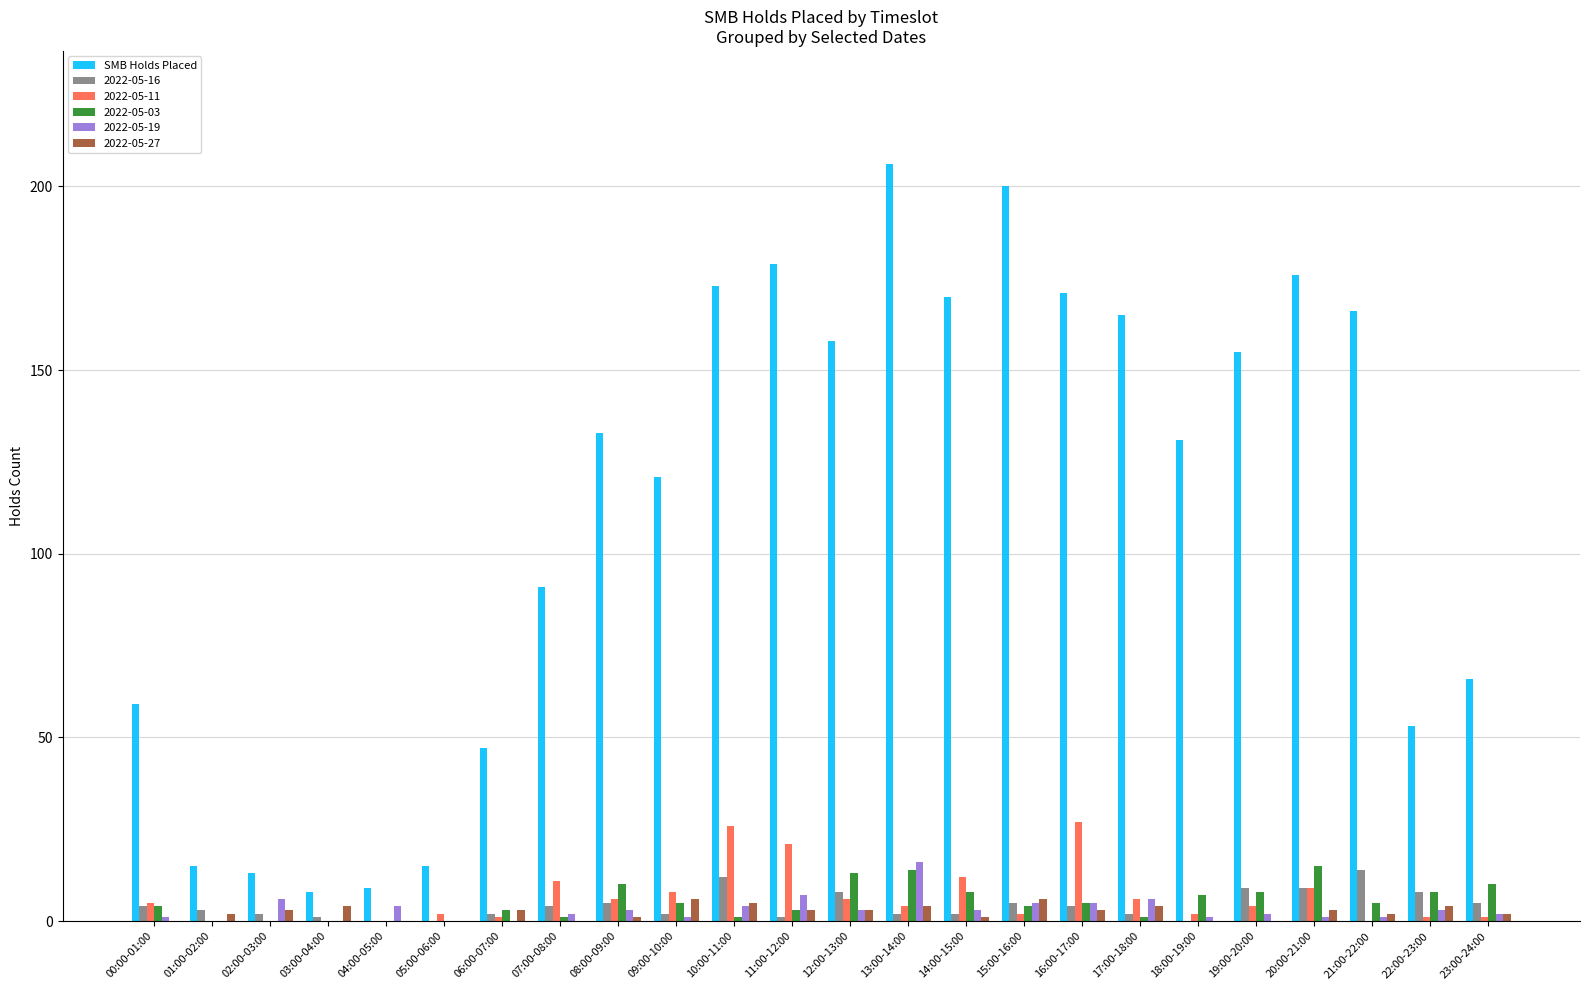

Which series changed the most between 00:00-01:00 and 17:00-18:00?

SMB Holds Placed